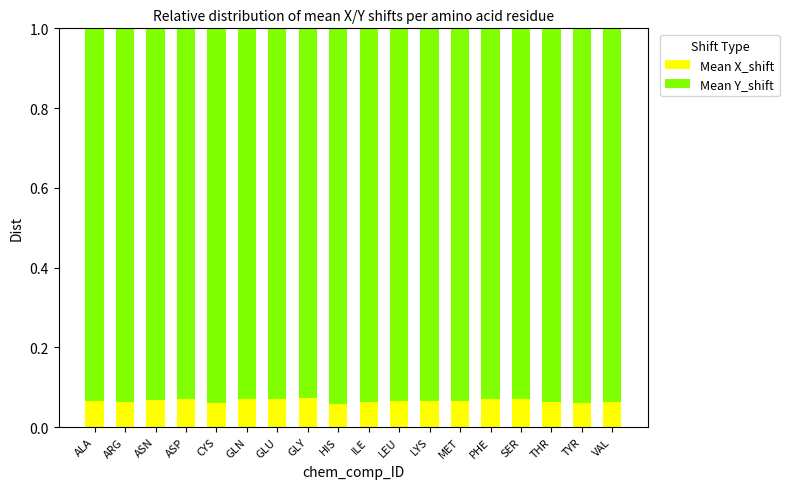

How many Mean X_shift values are between 0 and 1?

18